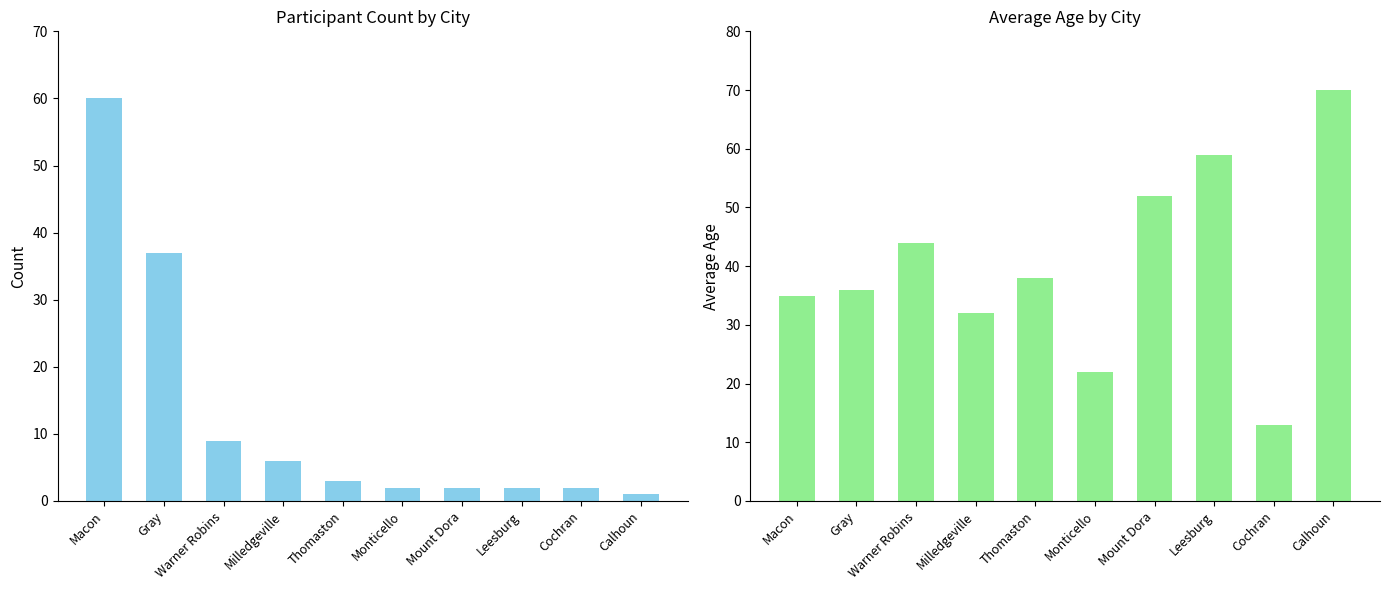

Rank the series by their average value, from lowest to highest.

Count, Avg Age